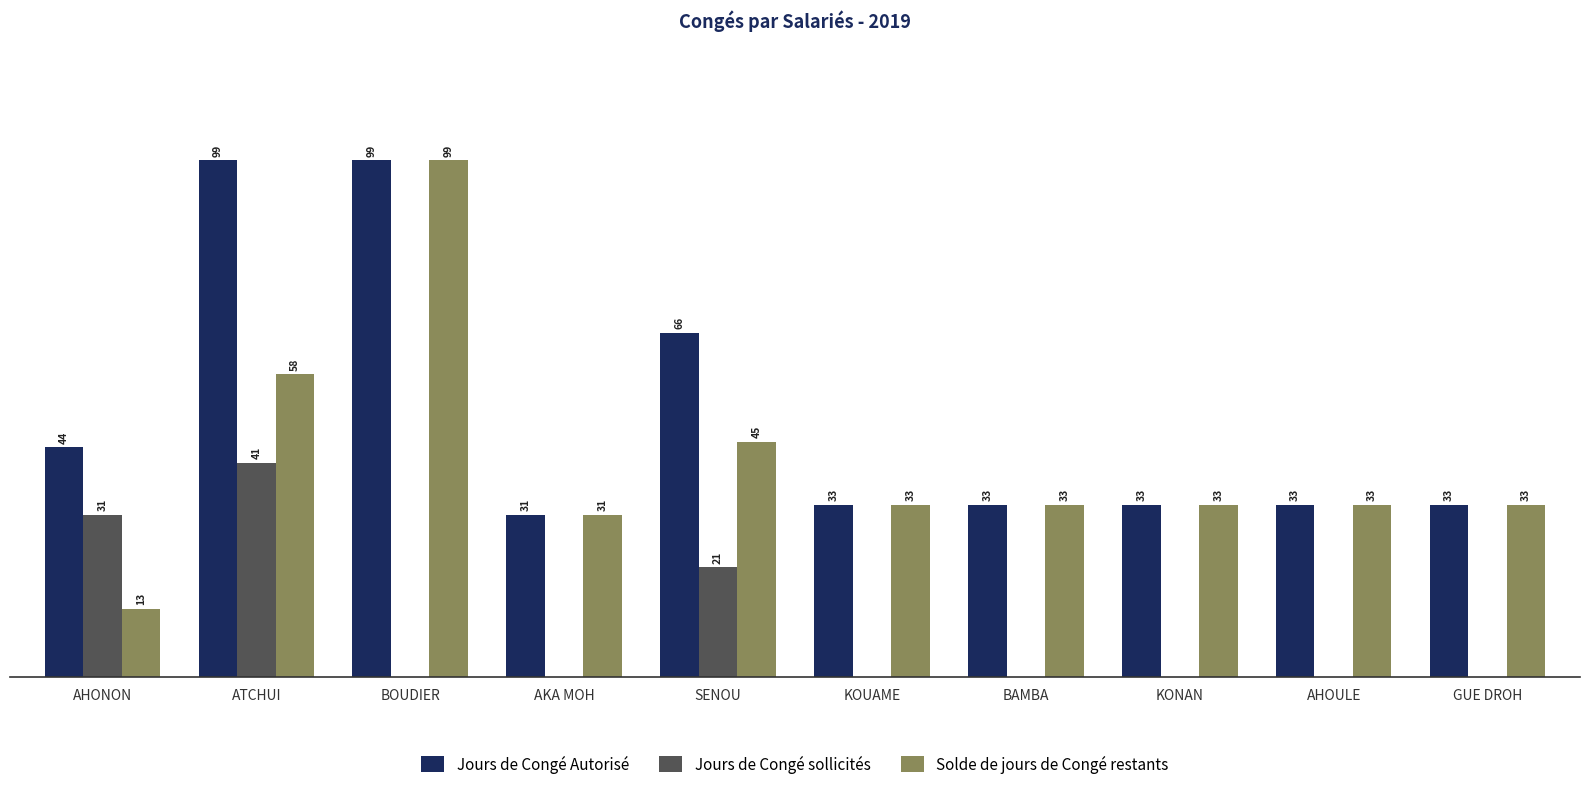

Where is Jours de Congé sollicités nearest to the value 20?

SENOU